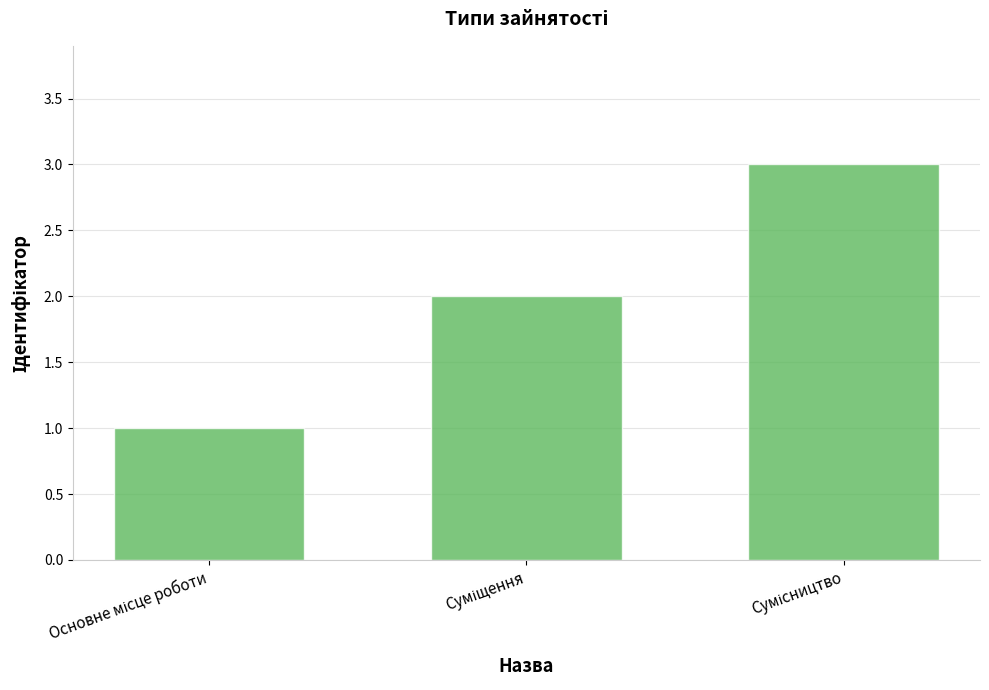

What is the sum of all values?

6